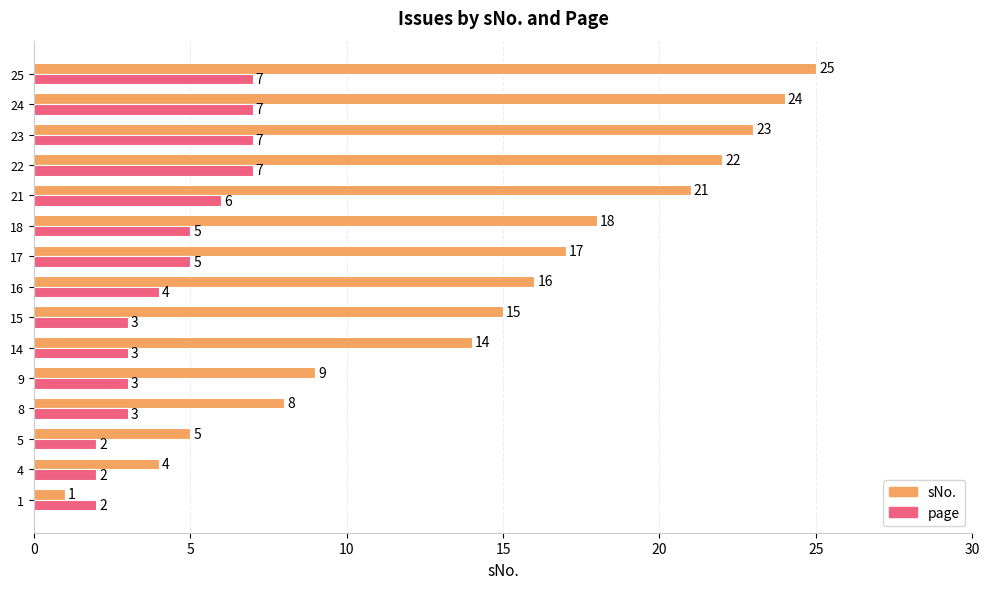

What is the sum of all page values?

66